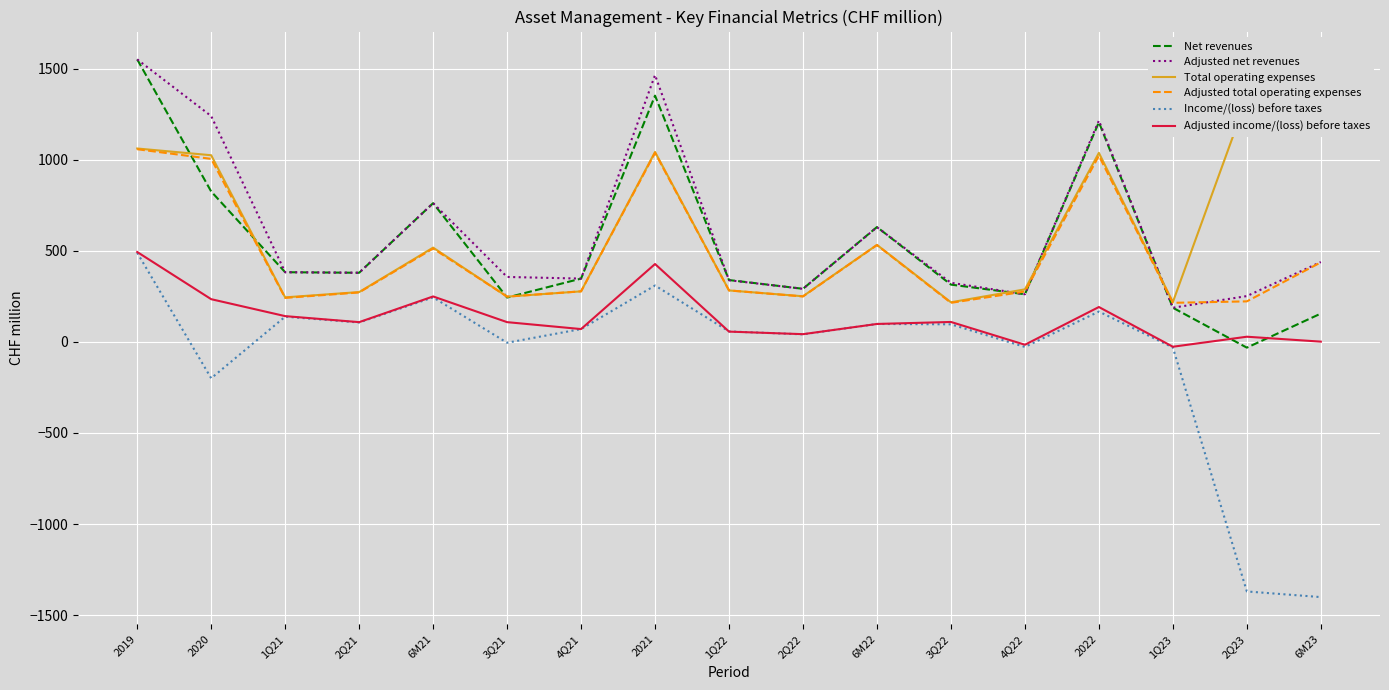

What is the total value across all series at 6M23?

1184